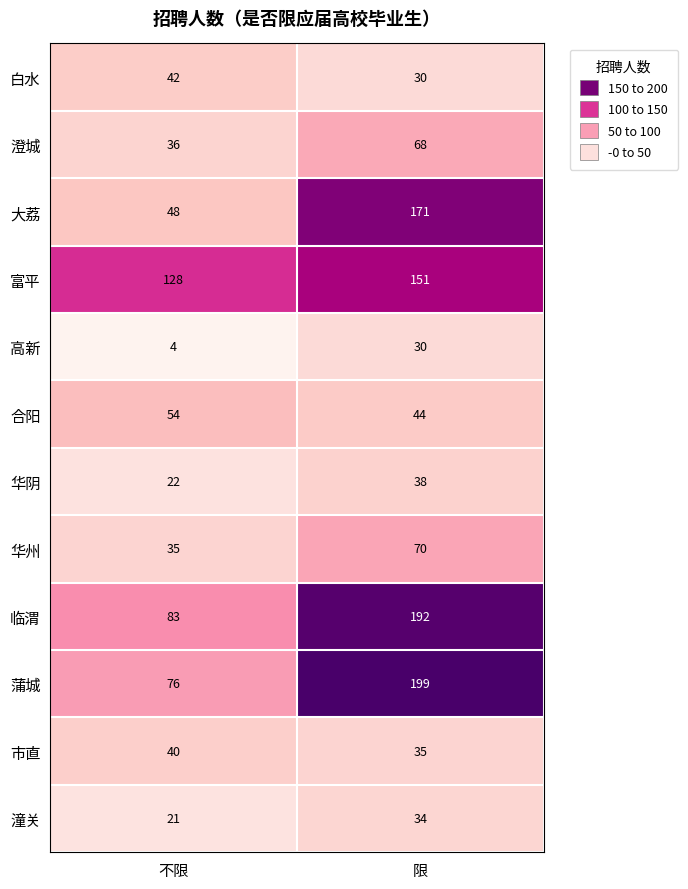

List the series in order of their peak value, highest first.

蒲城, 临渭, 大荔, 富平, 华州, 澄城, 合阳, 白水, 市直, 华阴, 潼关, 高新